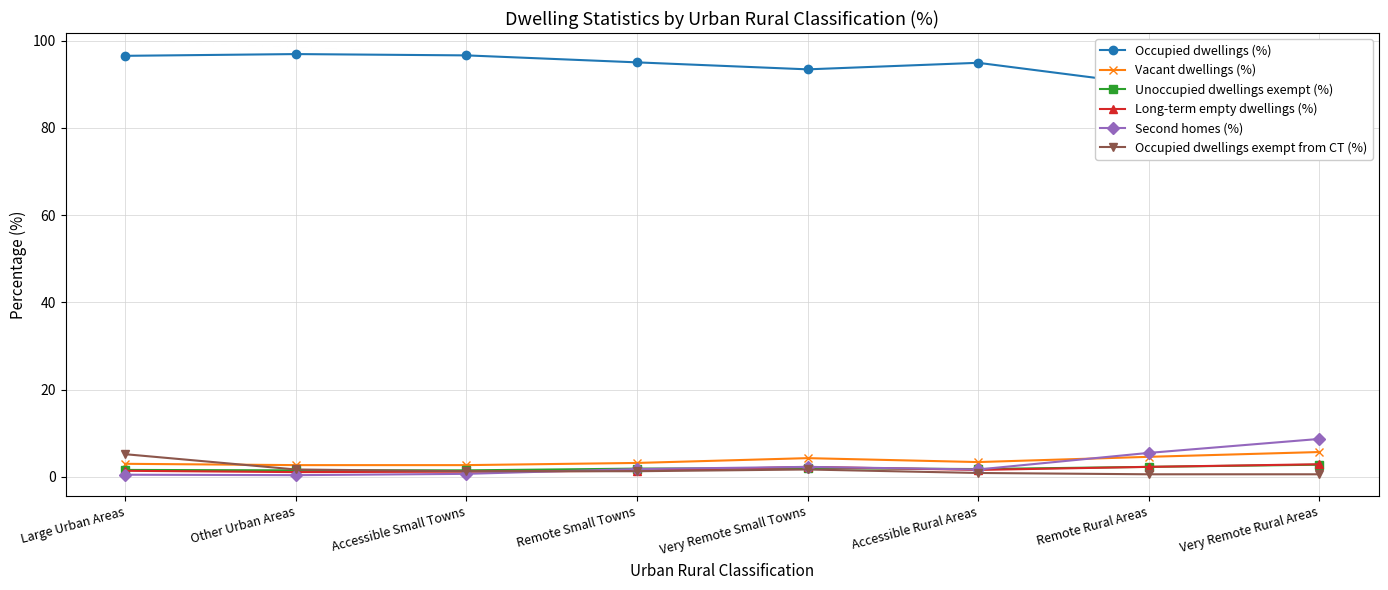

What is the approximate value of Occupied dwellings (%) at Remote Rural Areas?

89.9